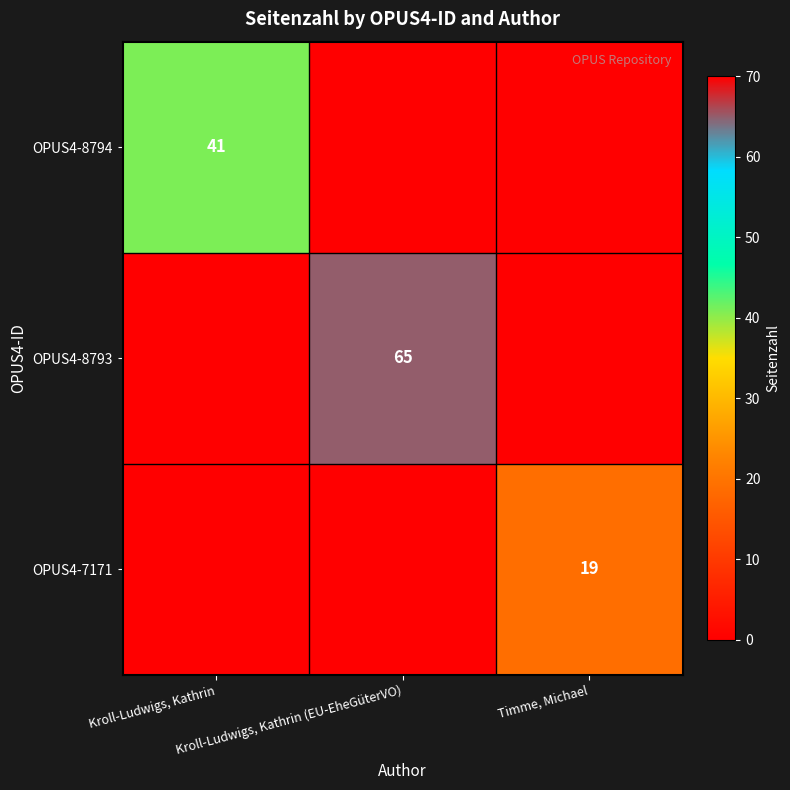

How many values in the OPUS4-7171 series exceed 0?

1